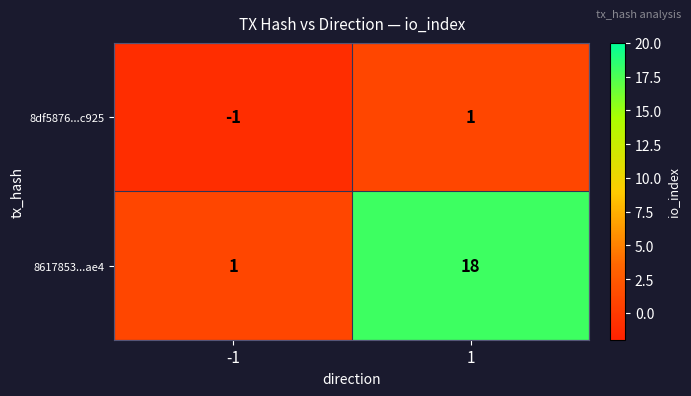

Which series has the widest spread of values?

8617853...ae4